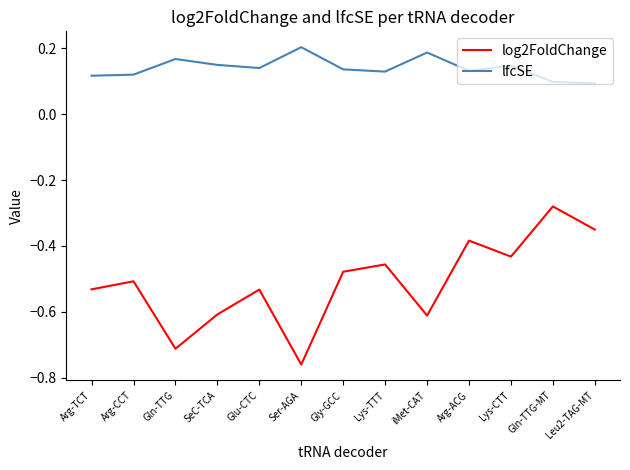

What position from the left is Gln-TTG-MT?

12